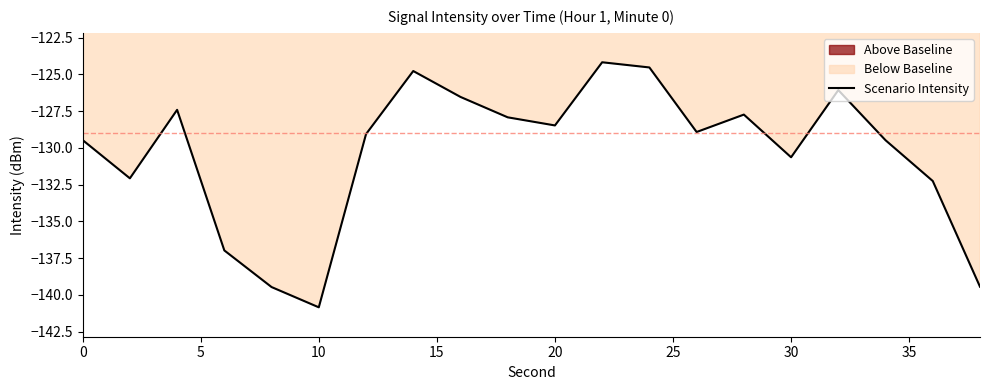

What is the lowest value of the Scenario Intensity series?

-140.8